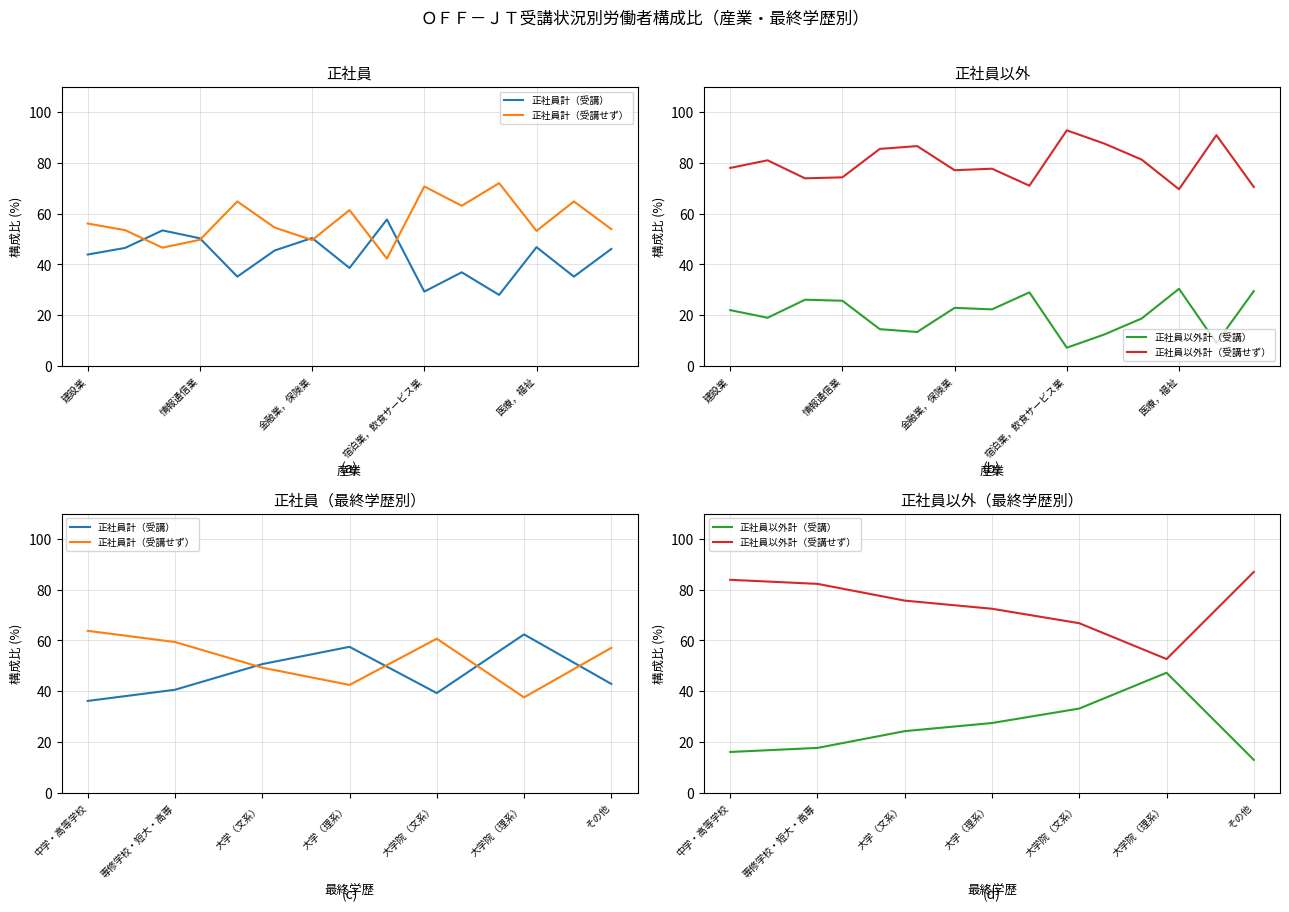

Rank the series at 大学（文系） from lowest to highest value.

正社員以外計（受講）, 正社員計（受講せず）, 正社員計（受講）, 正社員以外計（受講せず）